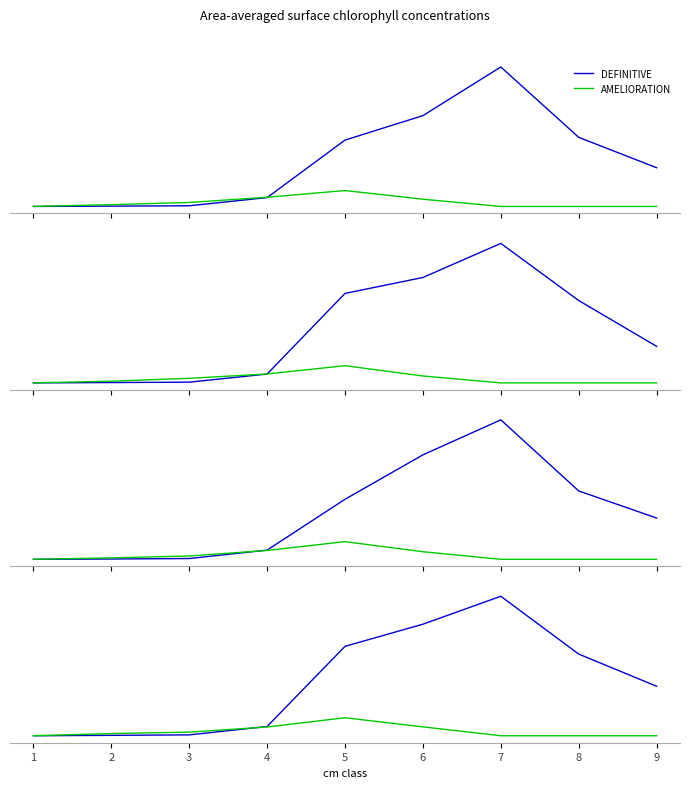

Reading left to right, transcribe all the data shown in this chart.

DEFINITIVE: 1=0.0	2=0.4	3=0.9	4=9.6	5=92.9	6=115.9	7=144.9	8=84.9	9=51.4
AMELIORATION: 1=0.1	2=2.3	3=3.8	4=9.1	5=18.7	6=9.2	7=0.0	8=0.0	9=0.0